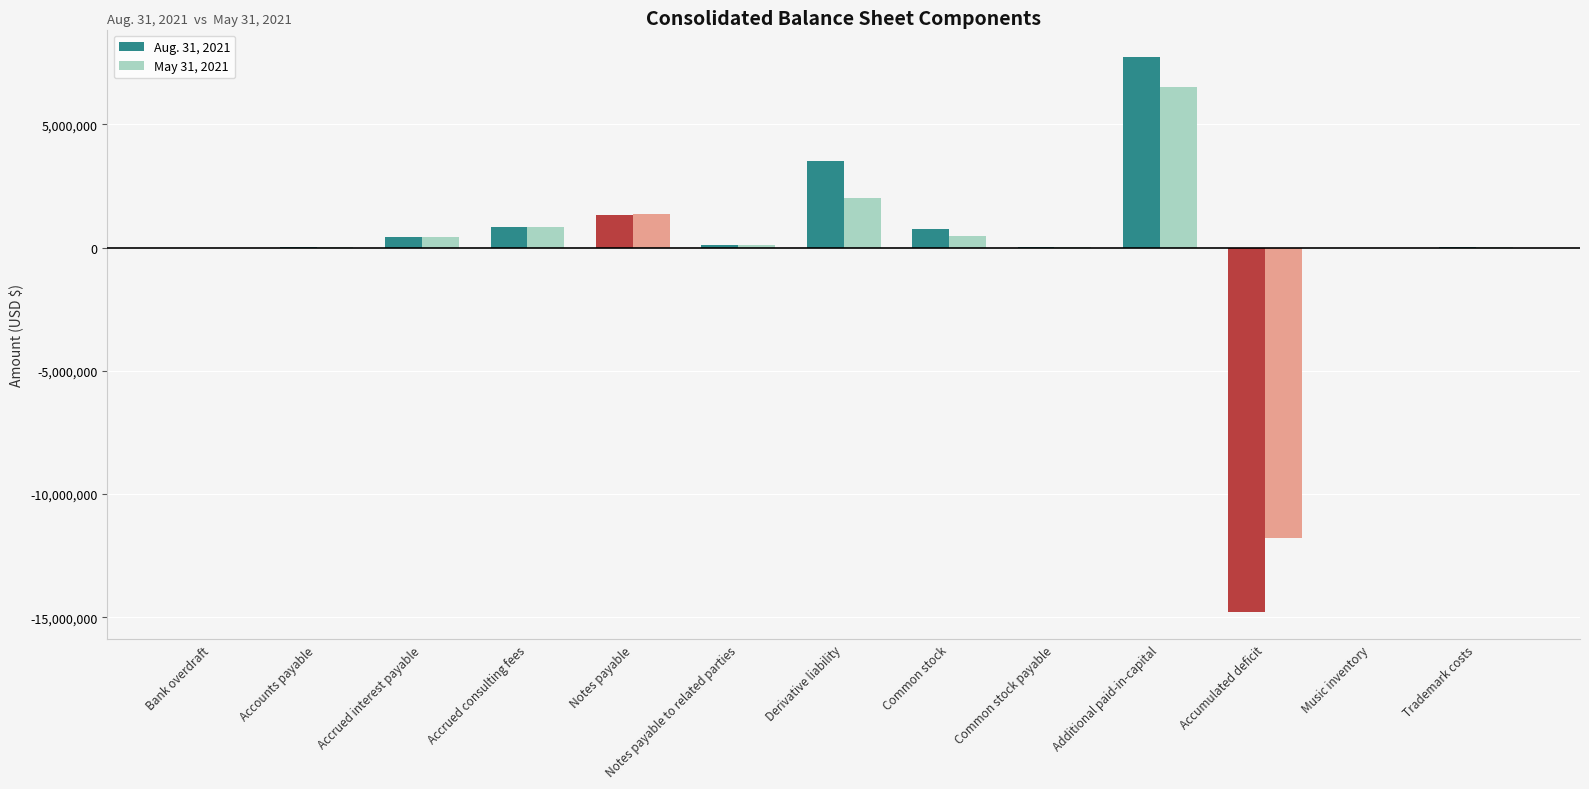

What is the average value of the Aug. 31, 2021 series?

2132